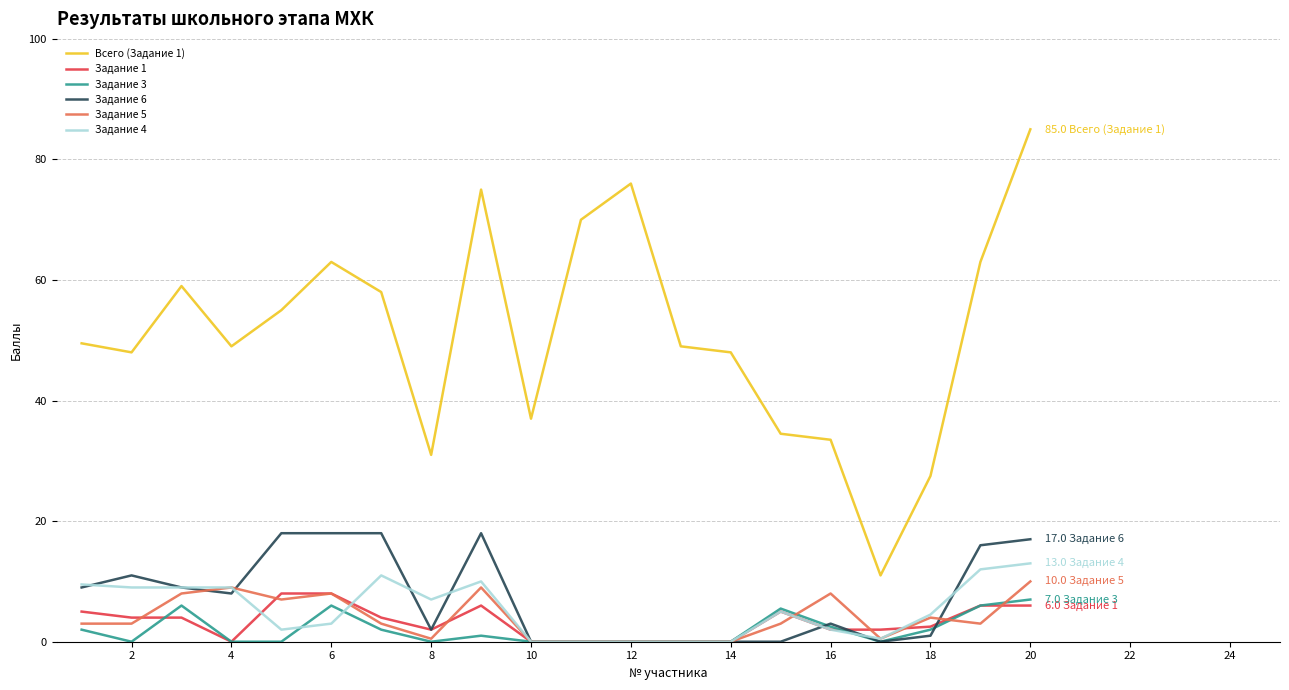

How many categories are shown in the chart?

20